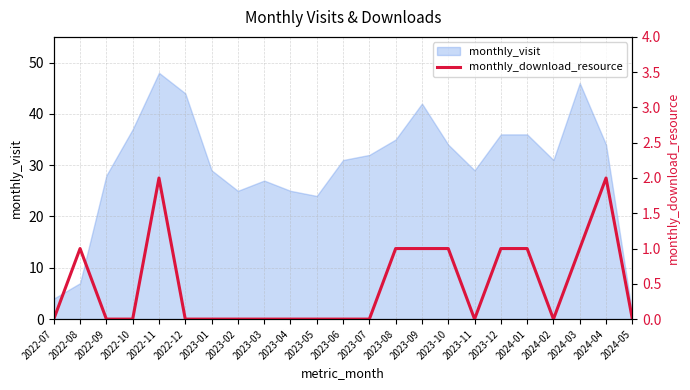

The value of monthly_visit at 2022-12 is 44. True or false?

True